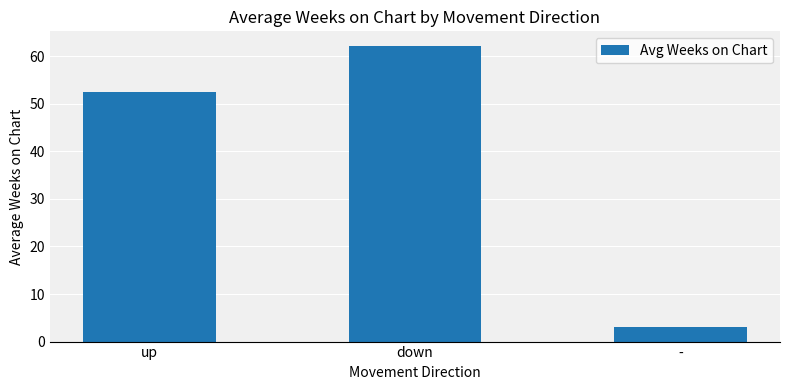

What is the label of the 3rd bar from the right?

up